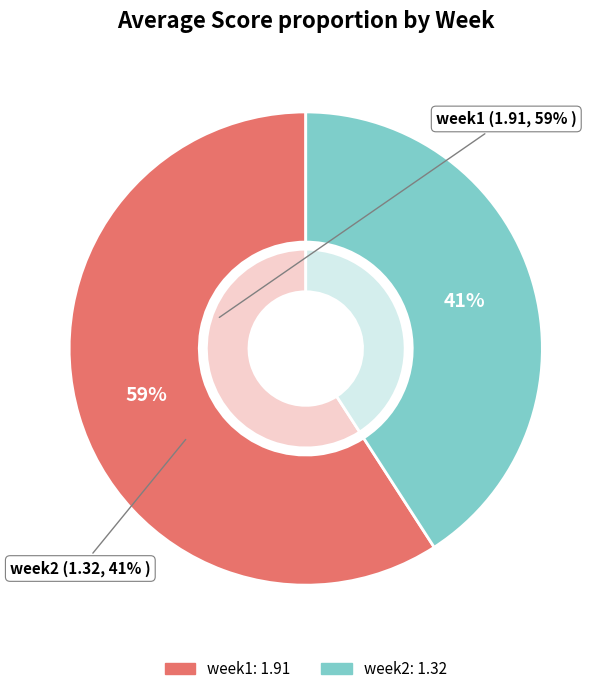

What is the largest slice in the pie chart?

week1